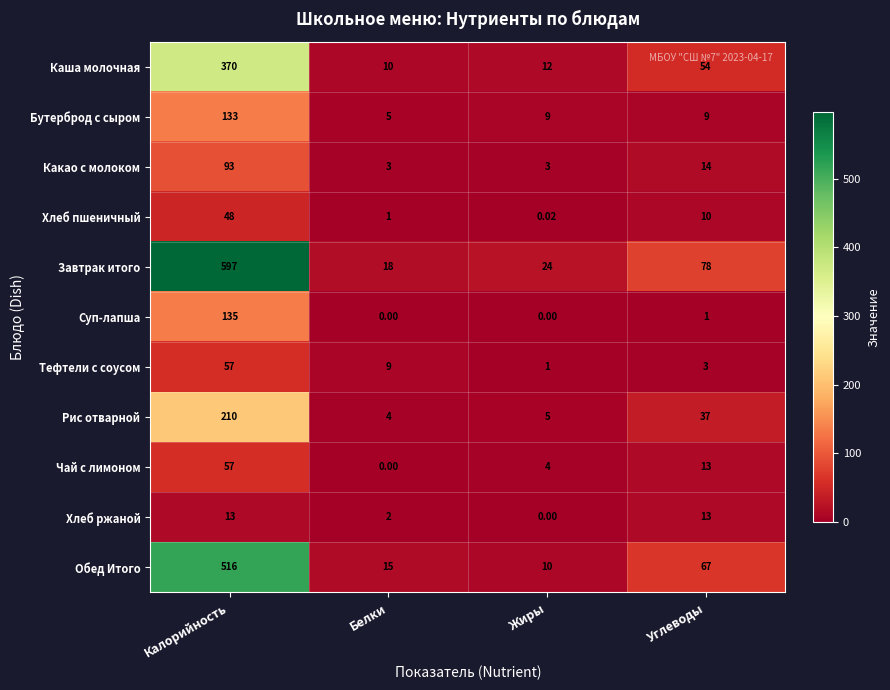

Which category has the highest value across all series?

Калорийность